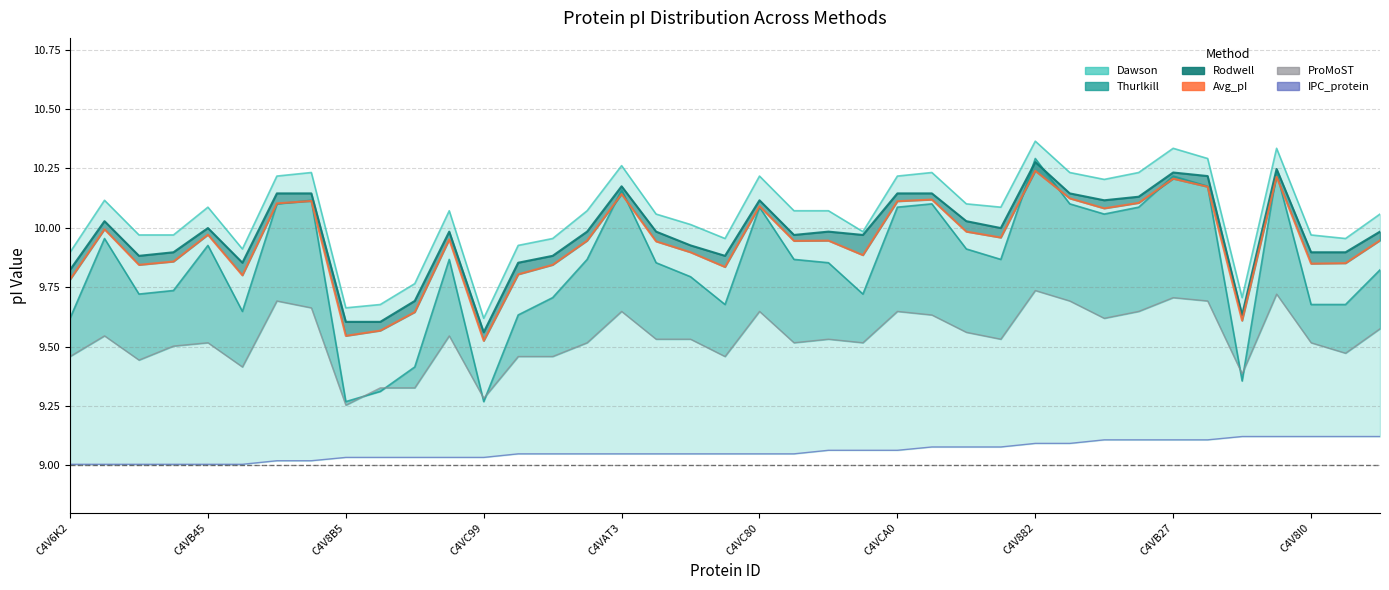

Which has a higher value, 12 or 17?

17